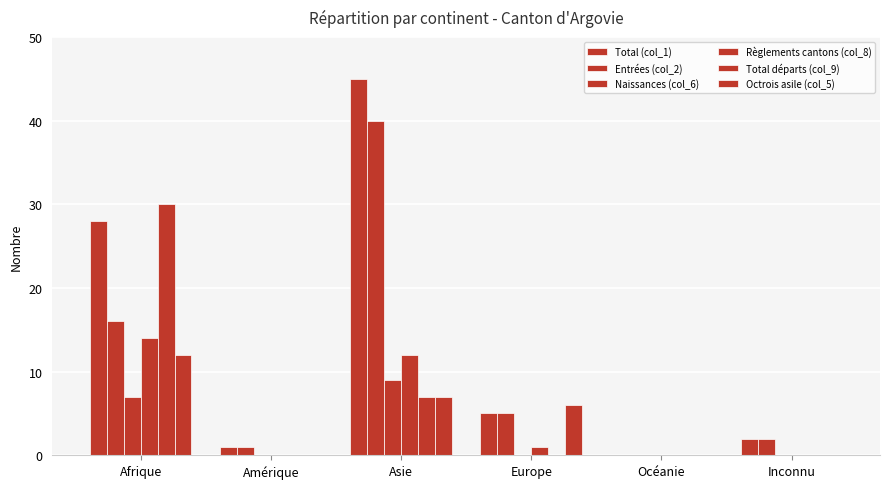

What position from the left is Europe?

4